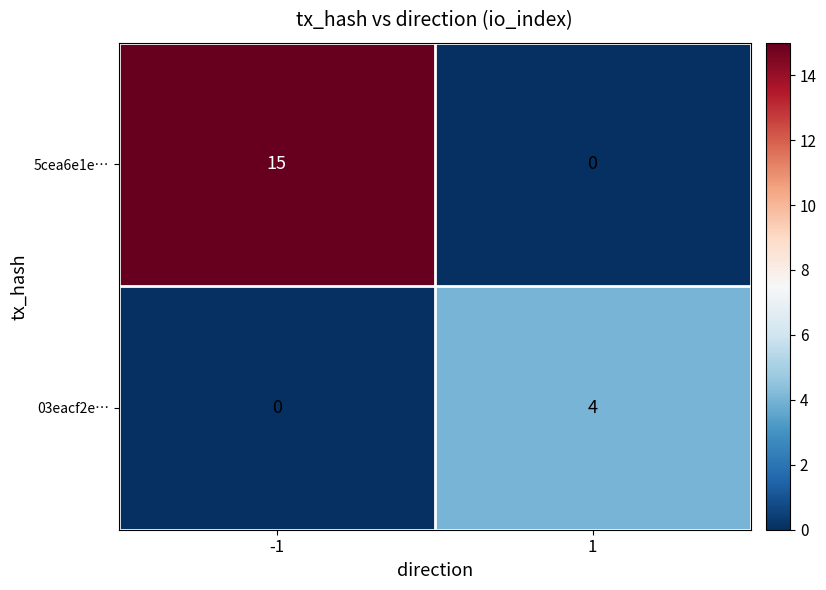

Which series has the largest total across all categories?

5cea6e1e…